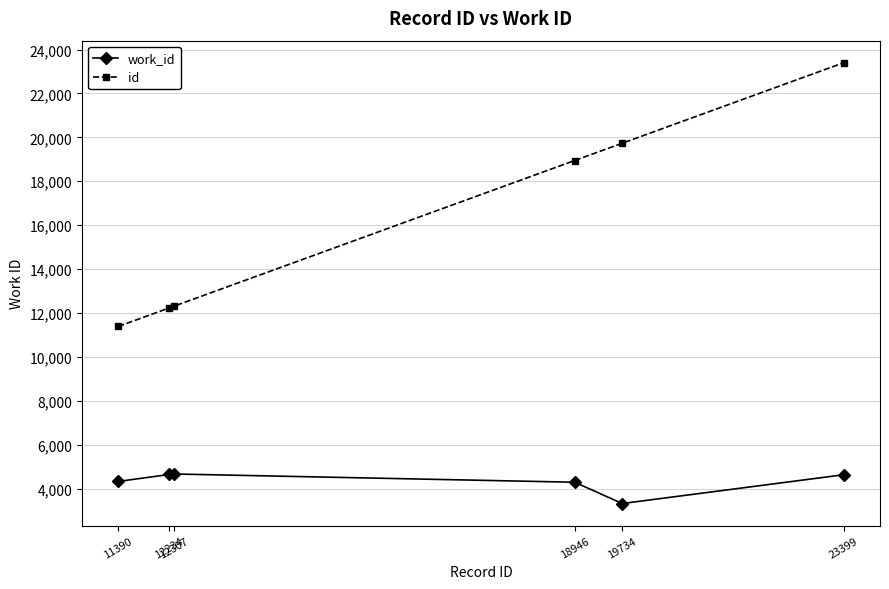

What are all the series names shown in the legend?

work_id, id